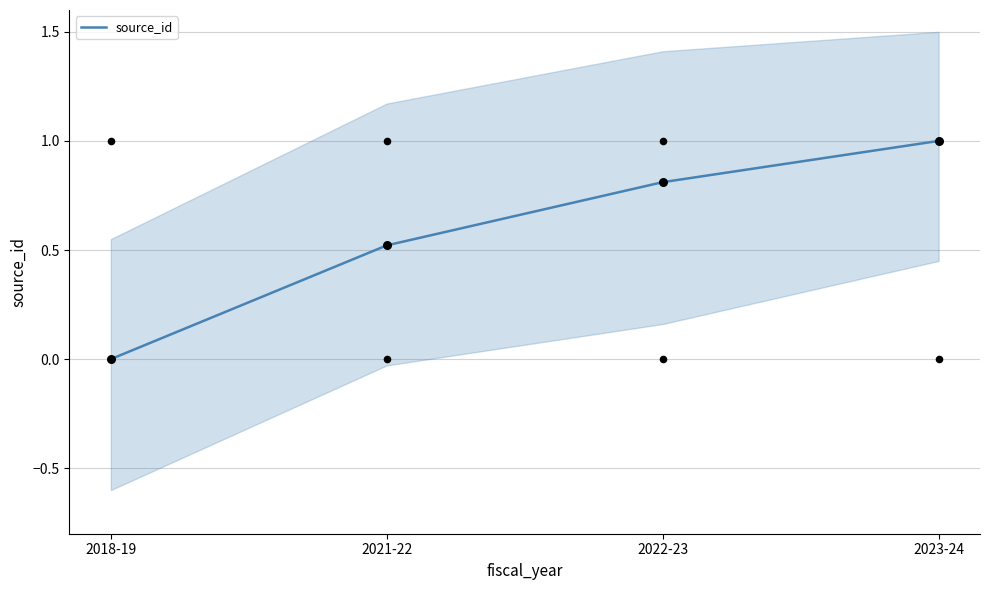

What is the change in value from 2021-22 to 2023-24?

+0.5